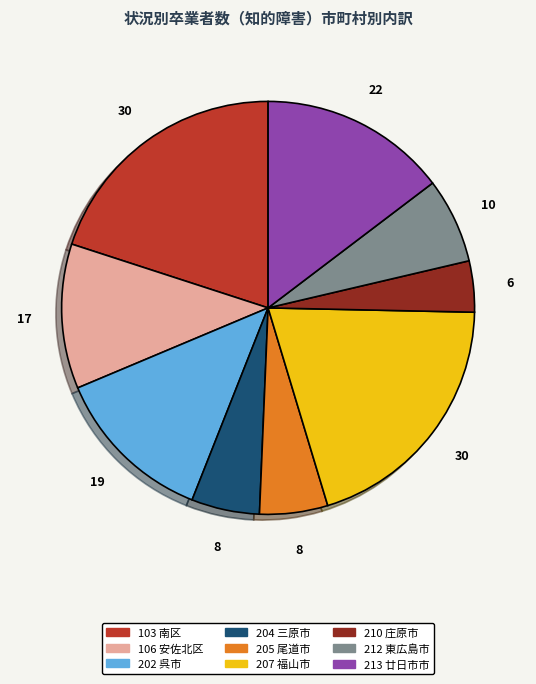

Is there any slice that represents more than half of the pie?

No